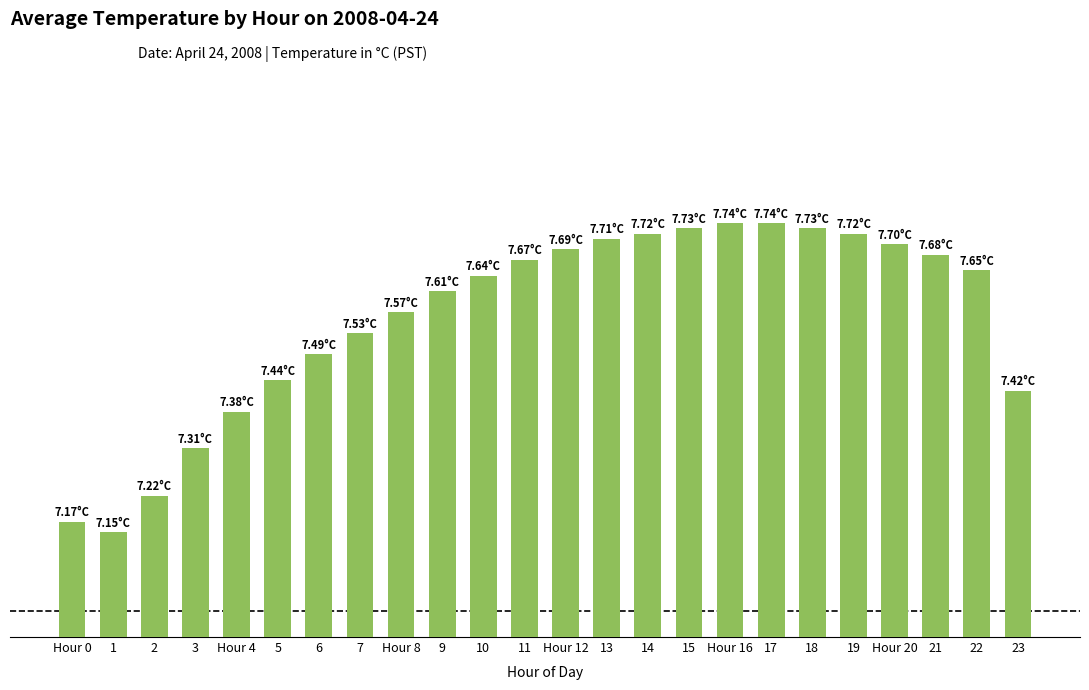

The value at Hour 16 is 7.7. True or false?

True